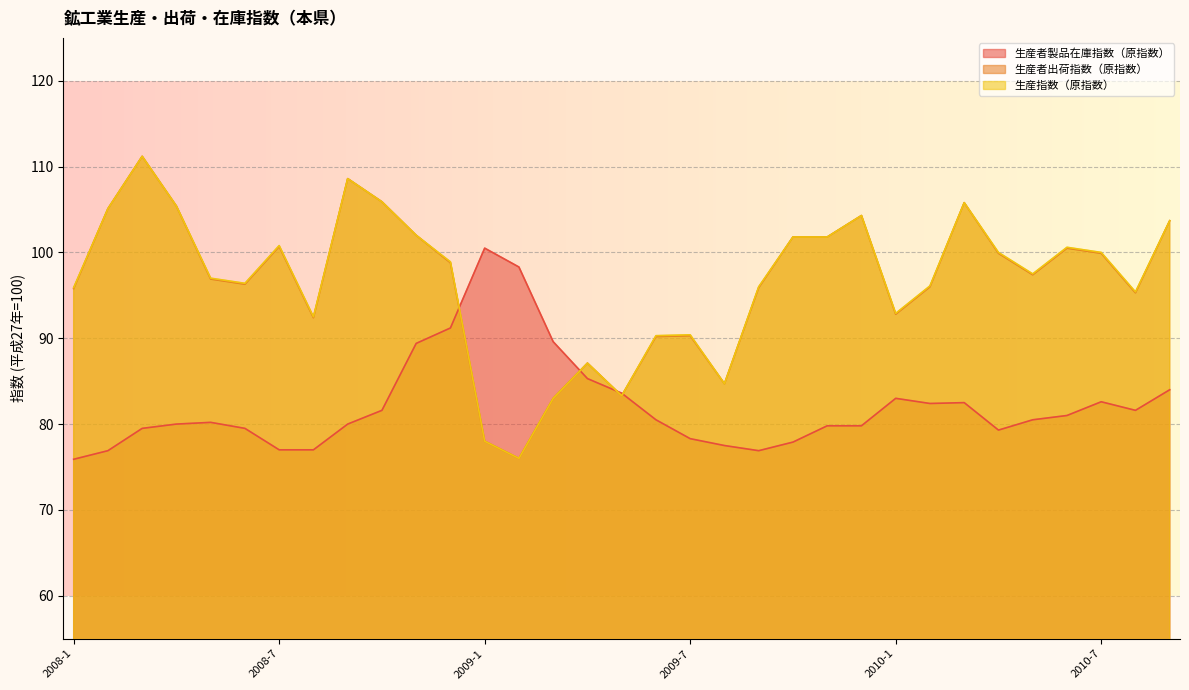

How many lines are shown in the chart?

3